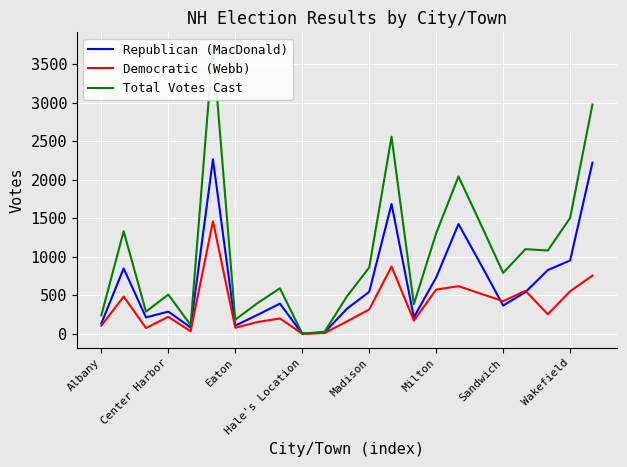

What is the total value across all series at Albany?

478